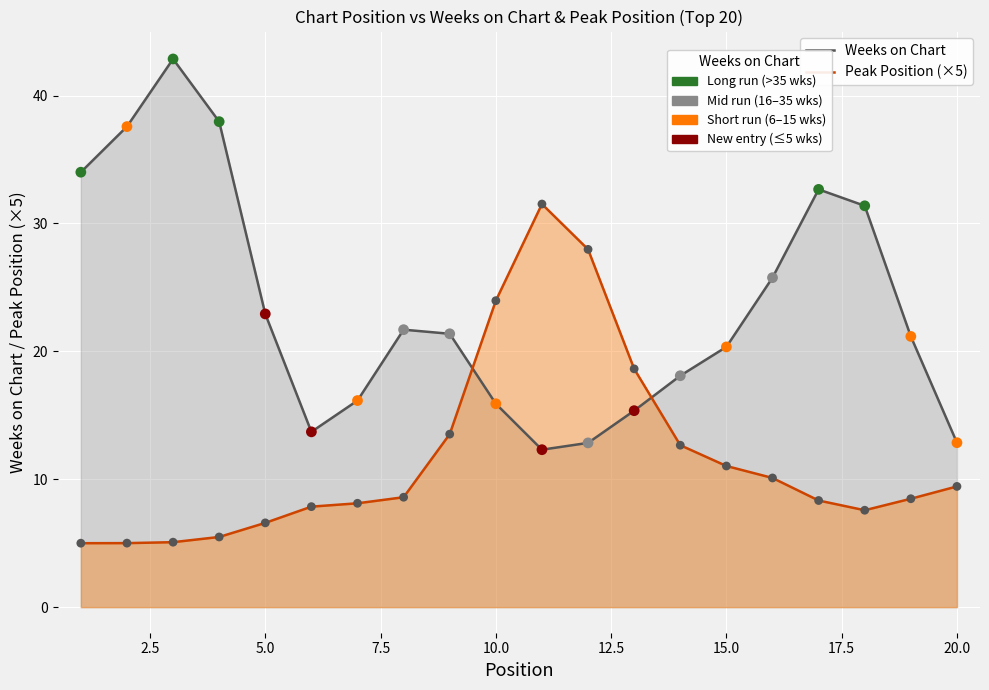

Which series reaches the minimum Y coordinate?

Peak Position (×5)